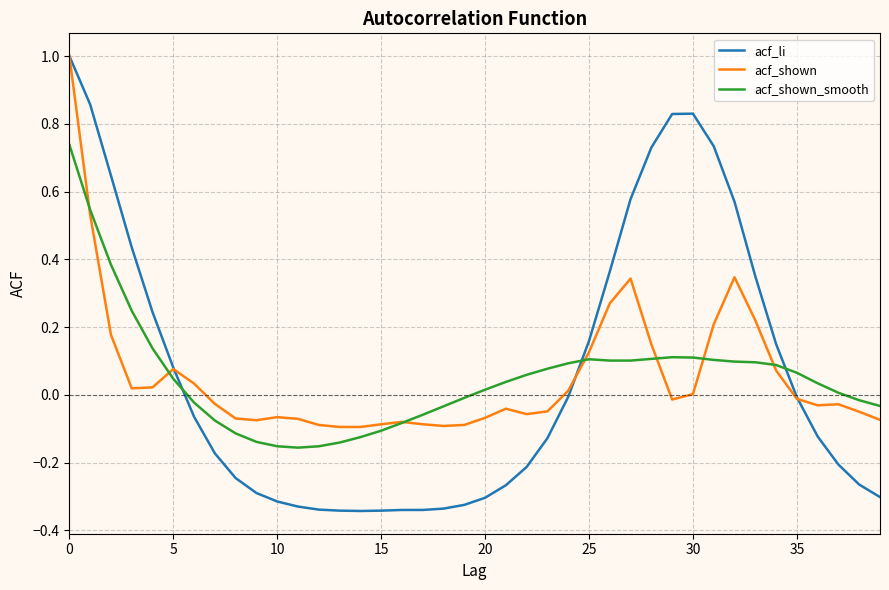

What are all the series names shown in the legend?

acf_li, acf_shown, acf_shown_smooth